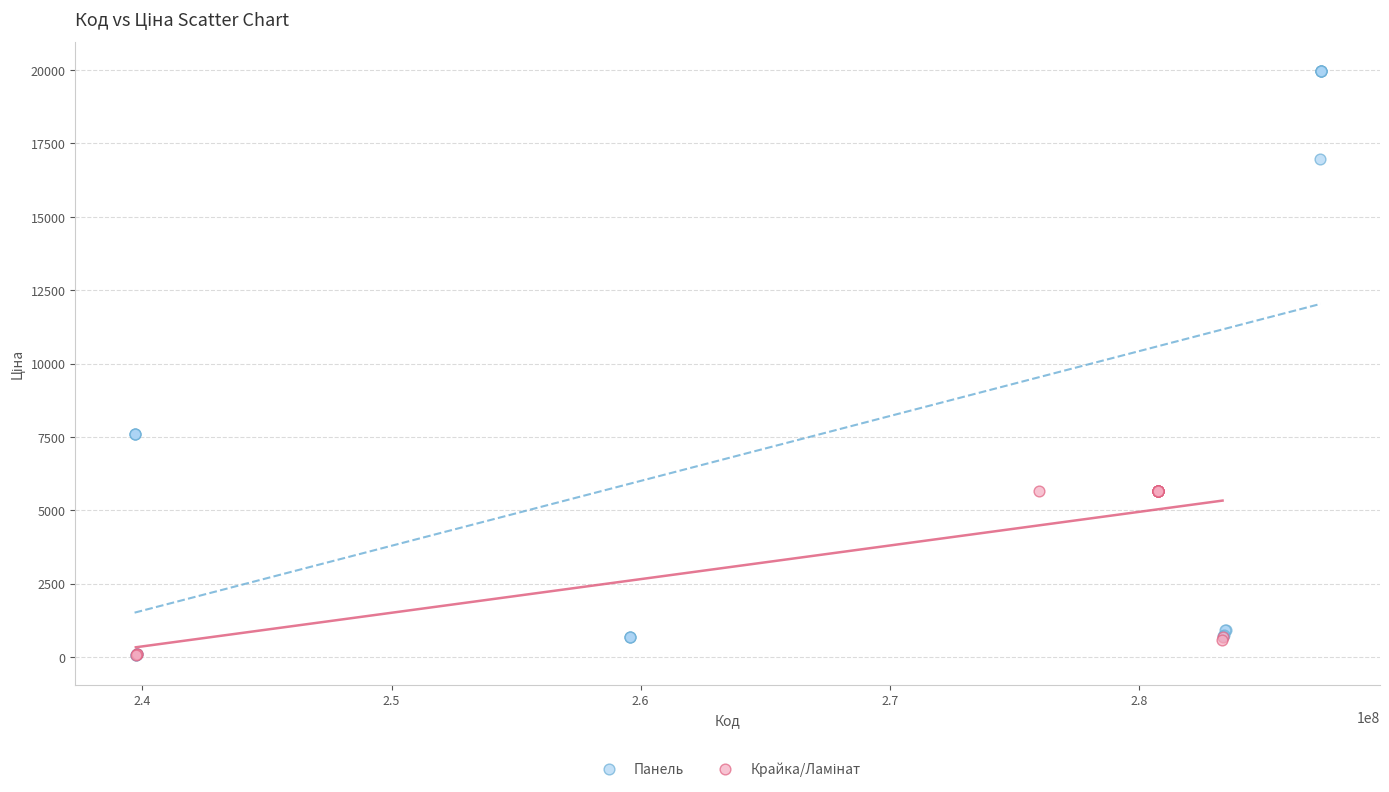

Which series contains the highest Y value?

Панель